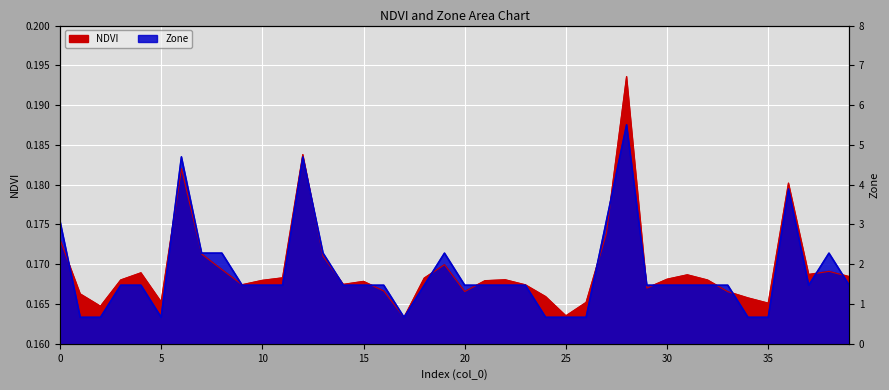

Rank the categories by NDVI value from lowest to highest.

17, 25, 2, 35, 26, 5, 34, 24, 1, 33, 20, 16, 29, 23, 9, 14, 15, 21, 10, 32, 3, 22, 30, 18, 11, 39, 31, 37, 4, 38, 8, 19, 13, 7, 0, 27, 36, 6, 12, 28